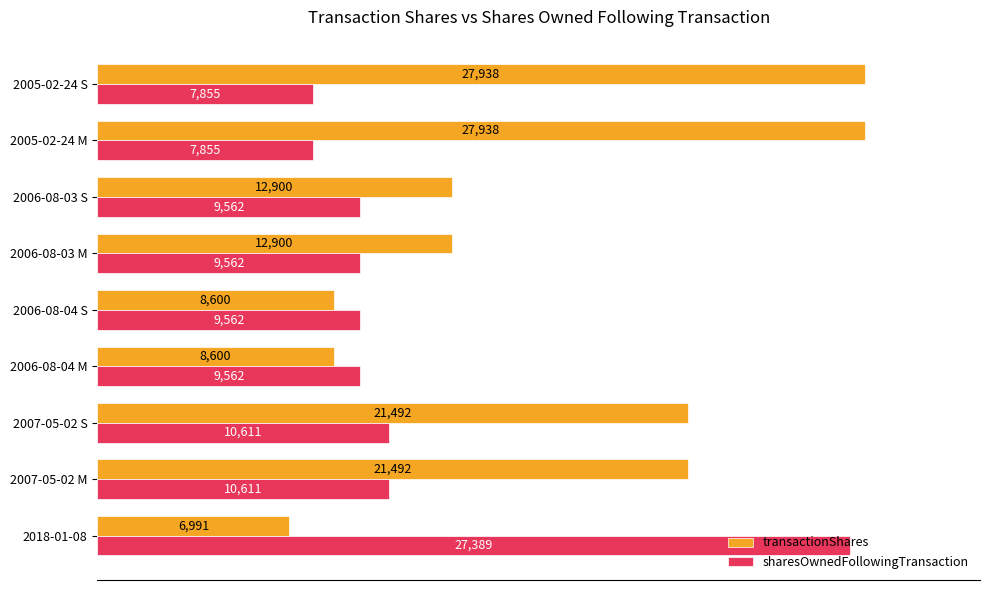

What value does the transactionShares series have at 2007-05-02 M, to the nearest 50?

21500